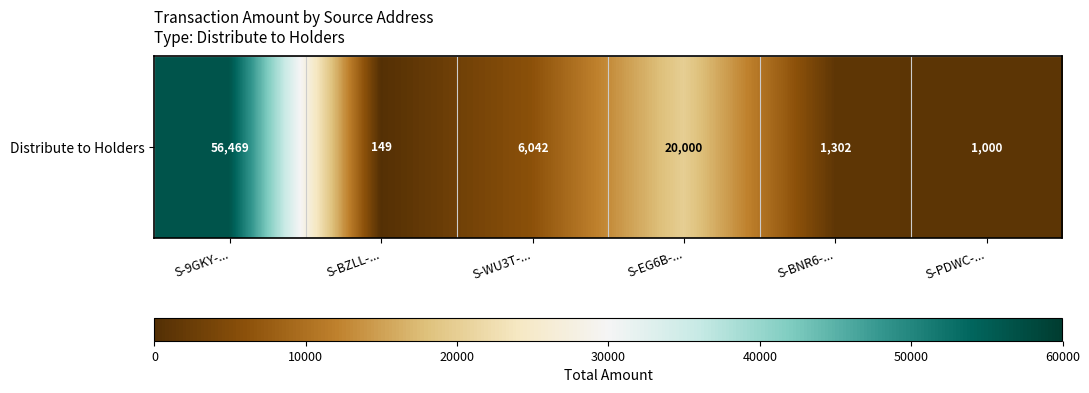

The value at S-9GKY-... is 14987.8. True or false?

False